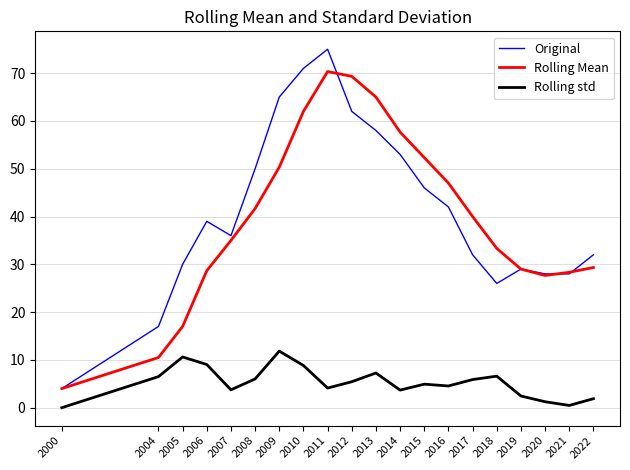

What is the maximum value for Rolling std?

11.8